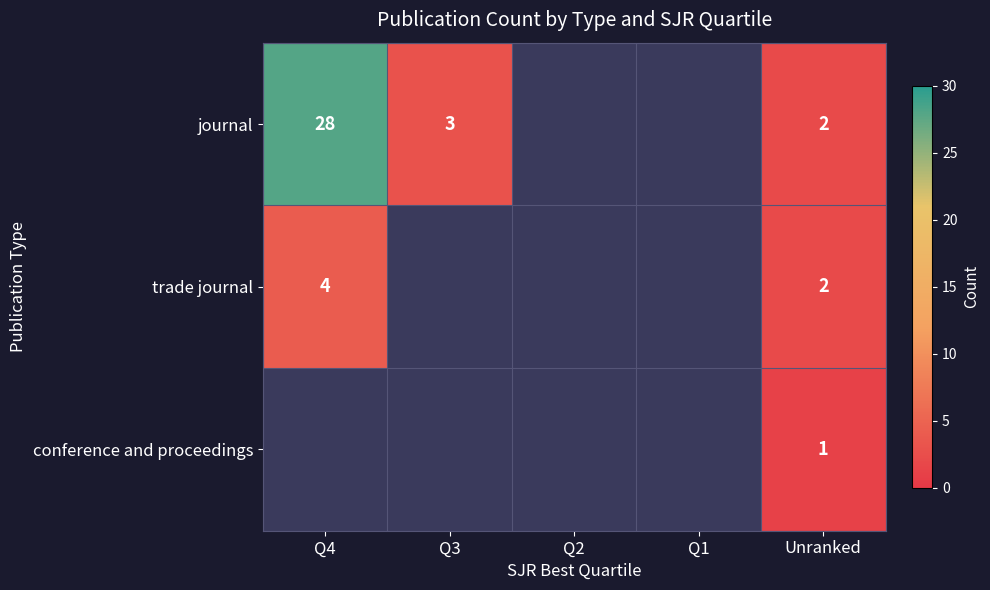

The value of journal at Unranked is 3. True or false?

False